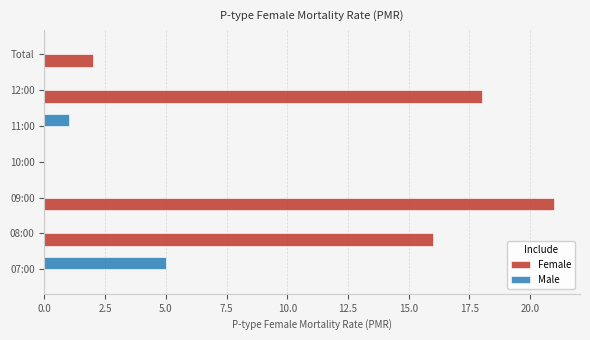

At which category is the sum across all series the highest?

09:00